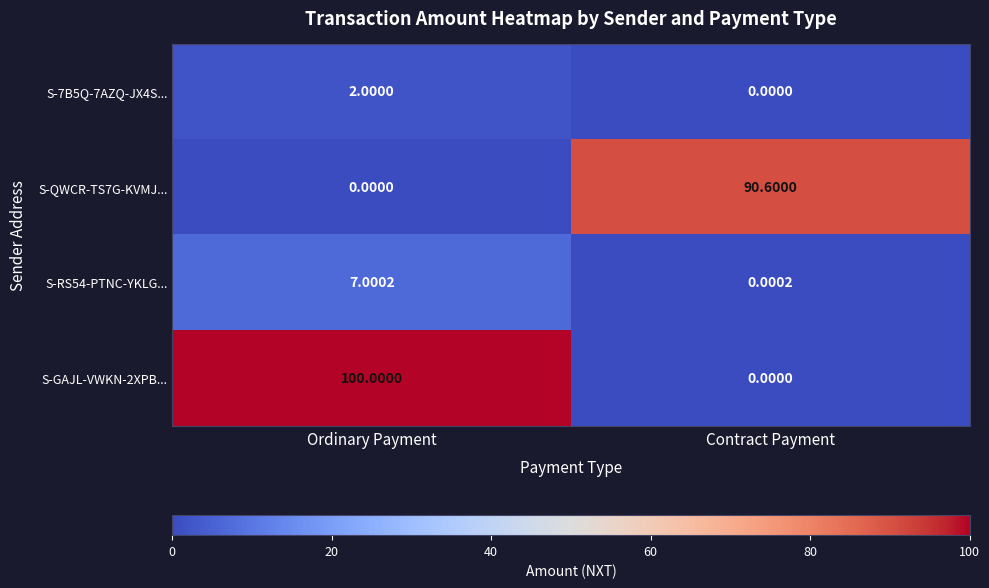

Rank the categories by S-RS54-PTNC-YKLG... value from lowest to highest.

Contract Payment, Ordinary Payment